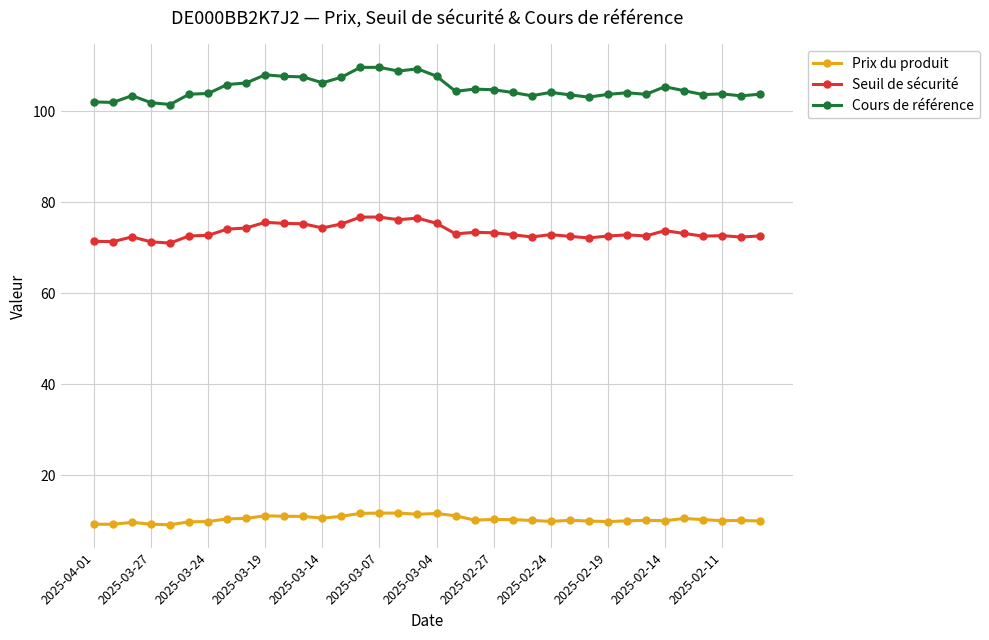

True or false: Cours de référence and Seuil de sécurité cross at least once.

False